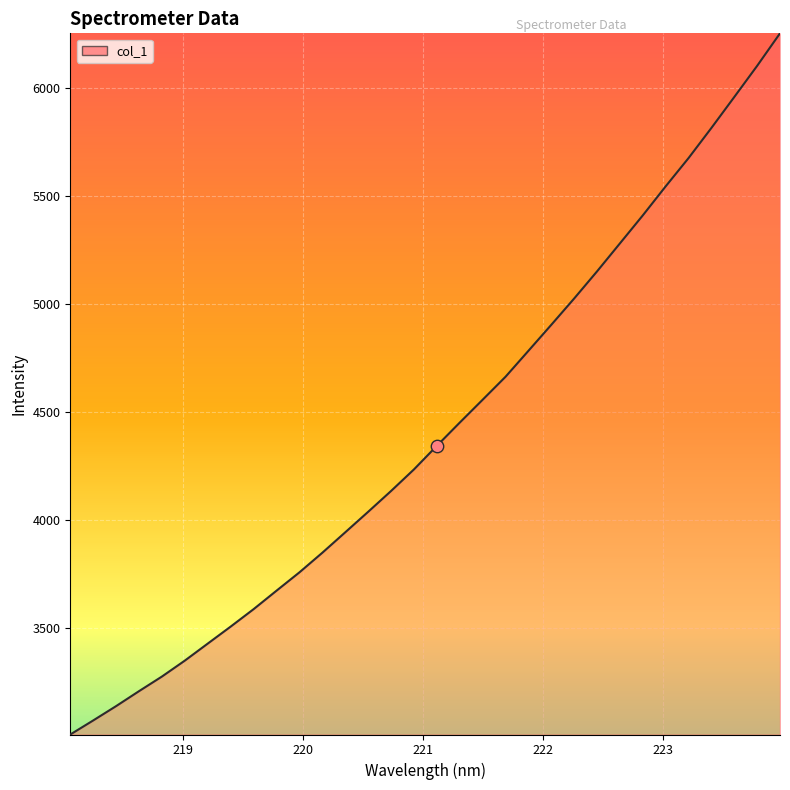

What is the difference between the maximum and minimum values?

3245.8